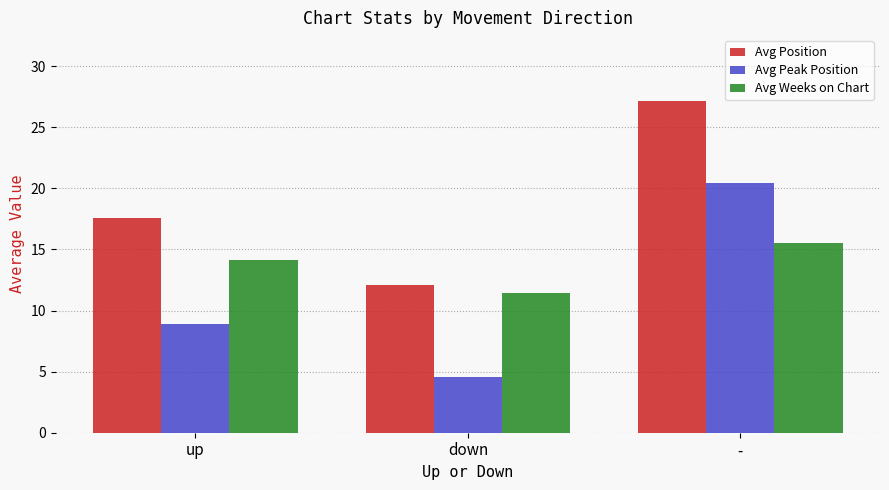

At how many categories does at least one series exceed 10?

3